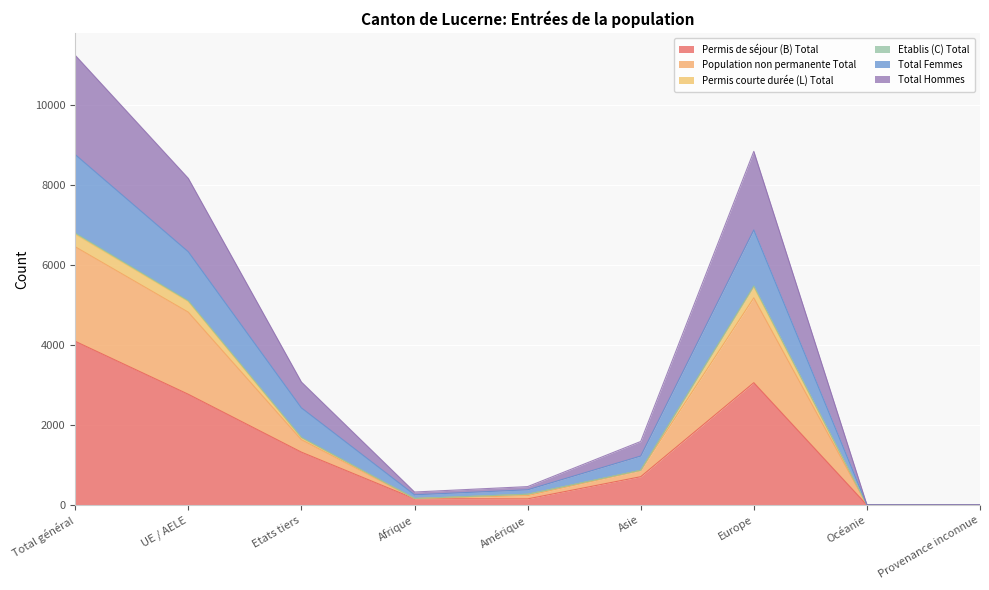

The value of Permis de séjour (B) Total at Europe is 1631. True or false?

False